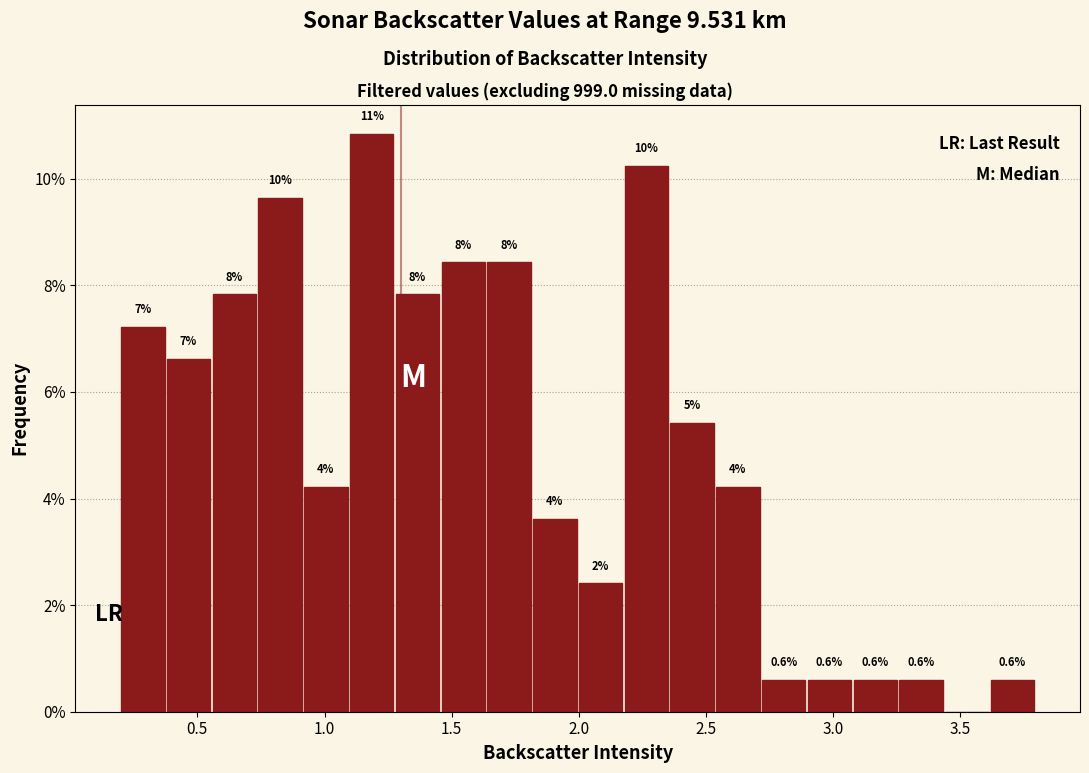

Around what value on the x-axis is the tallest bar? Give the approximate position of its centre, as read against the axis.

1.20